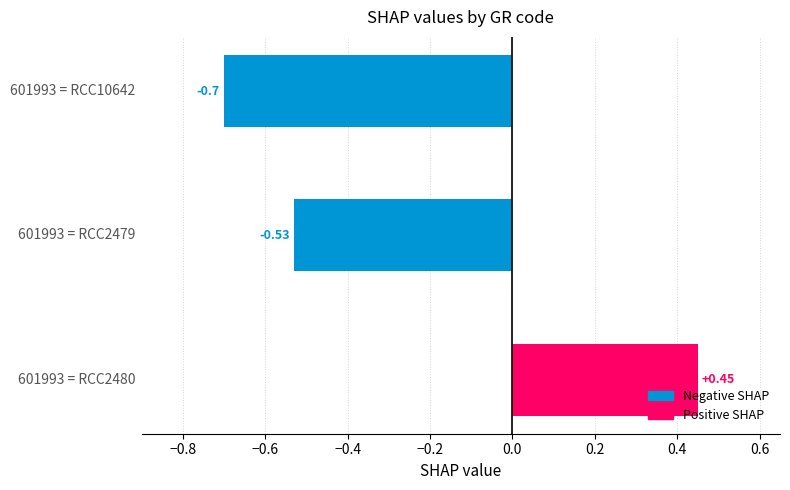

Count the values in the range 0 to 1.

1